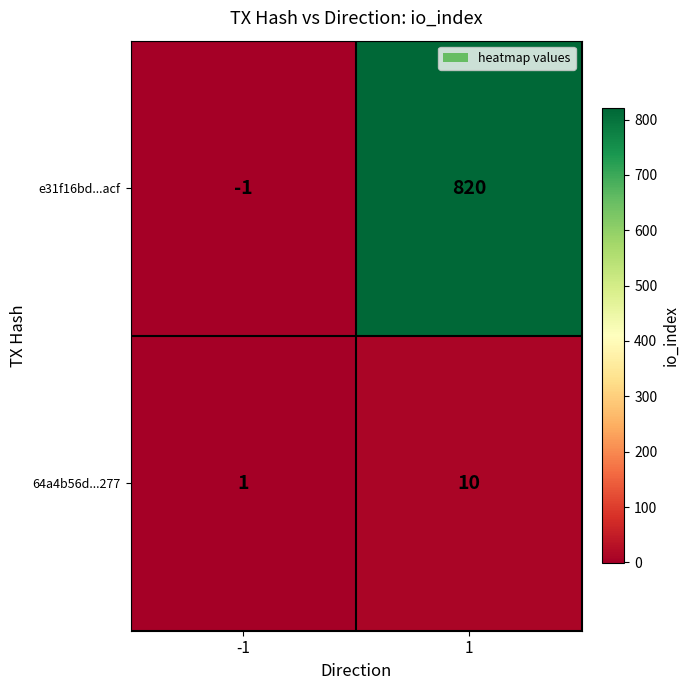

What is the sum of the 64a4b56d...277 values at -1 and 1?

11